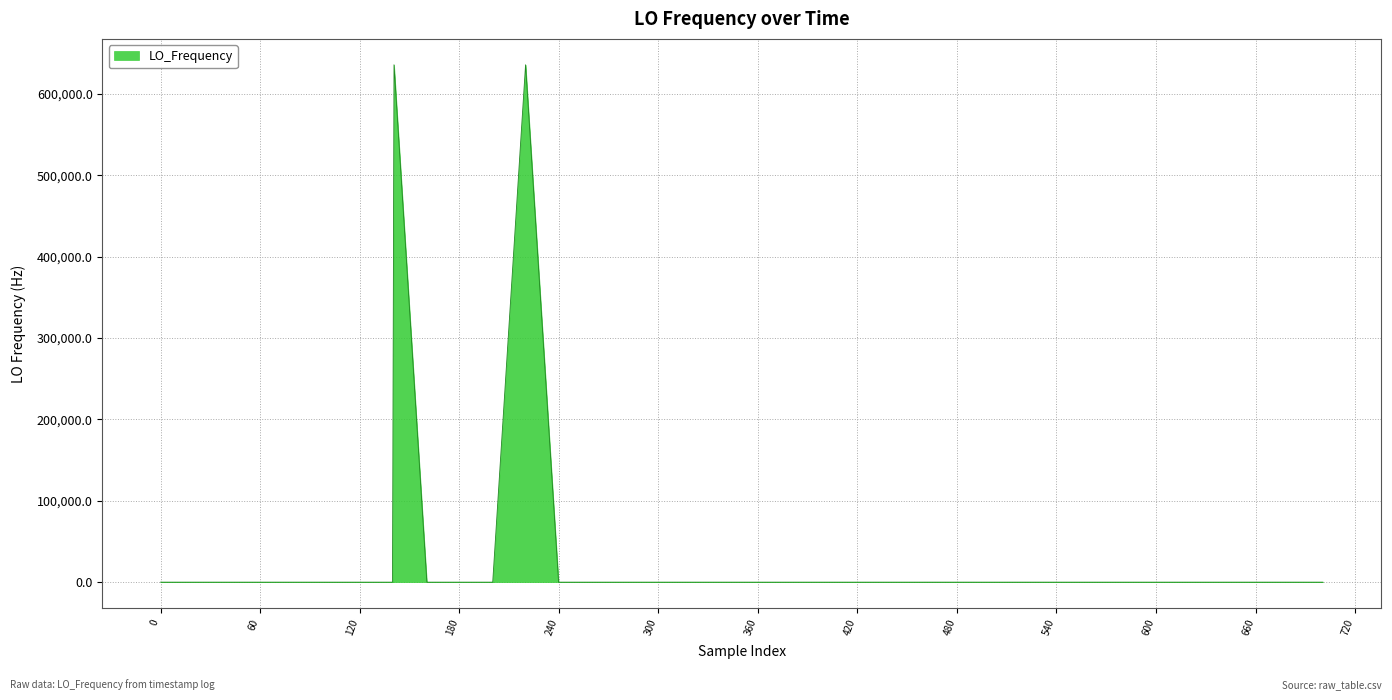

What is the greatest value displayed?

635710.2